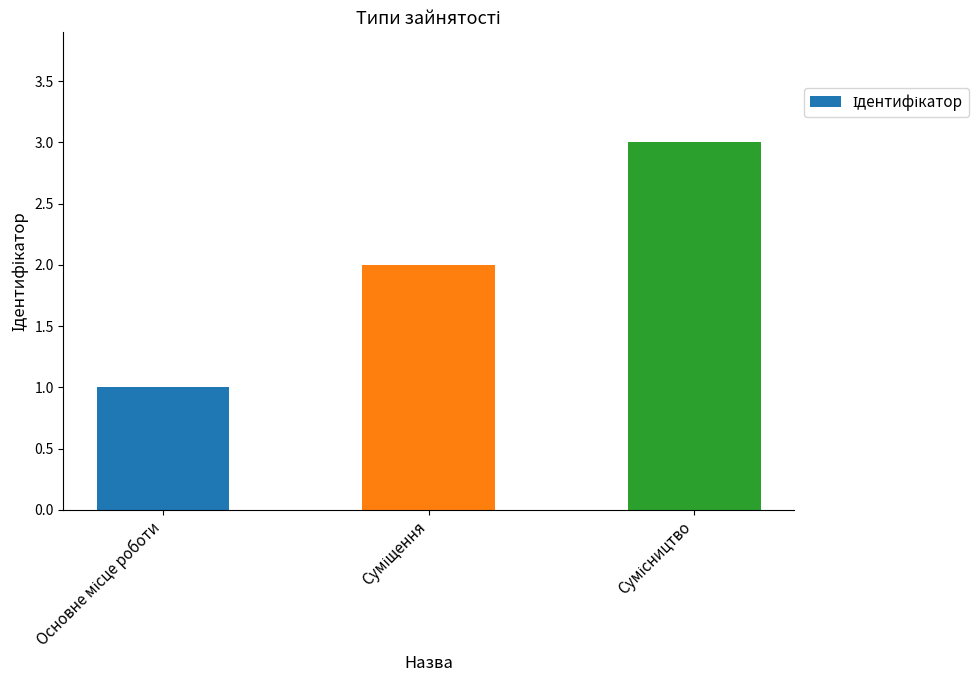

What is the maximum value shown in the chart?

3